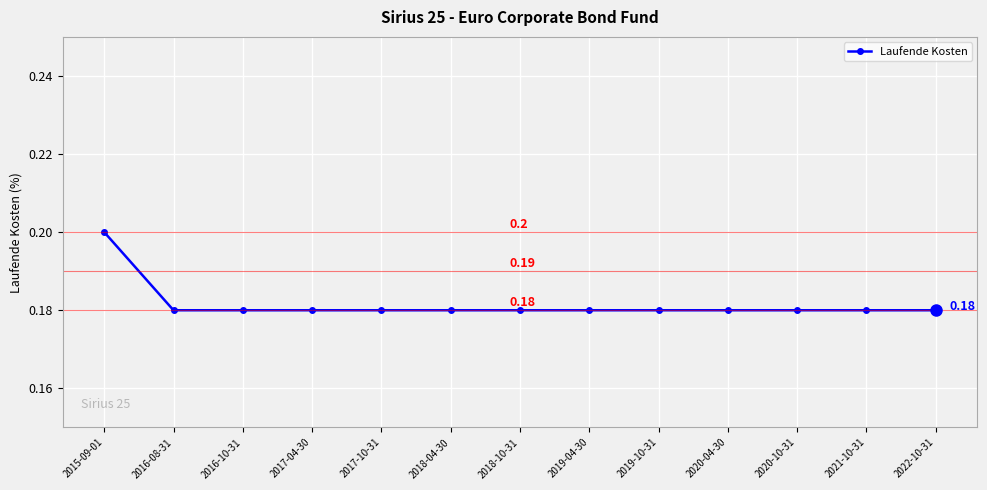

Between 2015-09-01 and 2018-04-30, which is larger?

2015-09-01